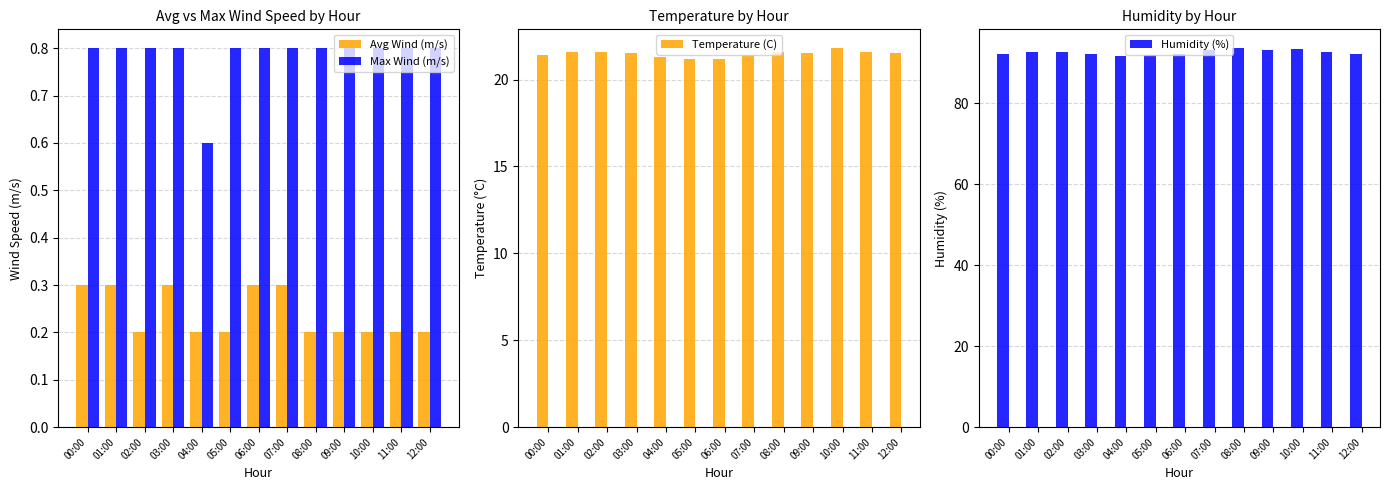

Count the number of categories in the chart.

13